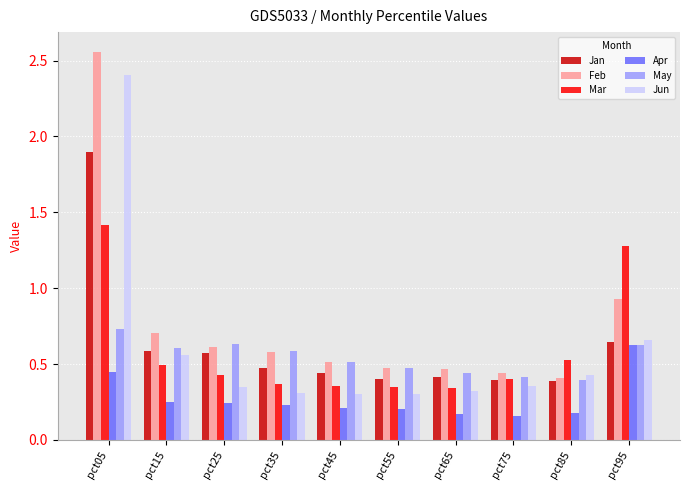

How many bars are there in total?

60